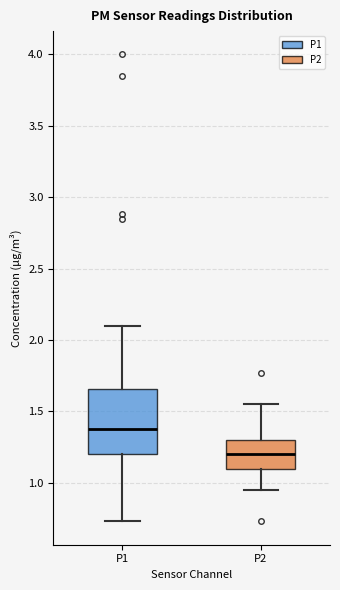

Reading left to right, read every box against the y-axis: the position of its median line, the range the box covers, and the ends of its whiskers. The values are not printed on the chart, so give them approximately, as read against the axis.

P1: median 1.40, box 1.20 to 1.65, whiskers 0.75 to 2.10
P2: median 1.20, box 1.10 to 1.30, whiskers 0.95 to 1.55